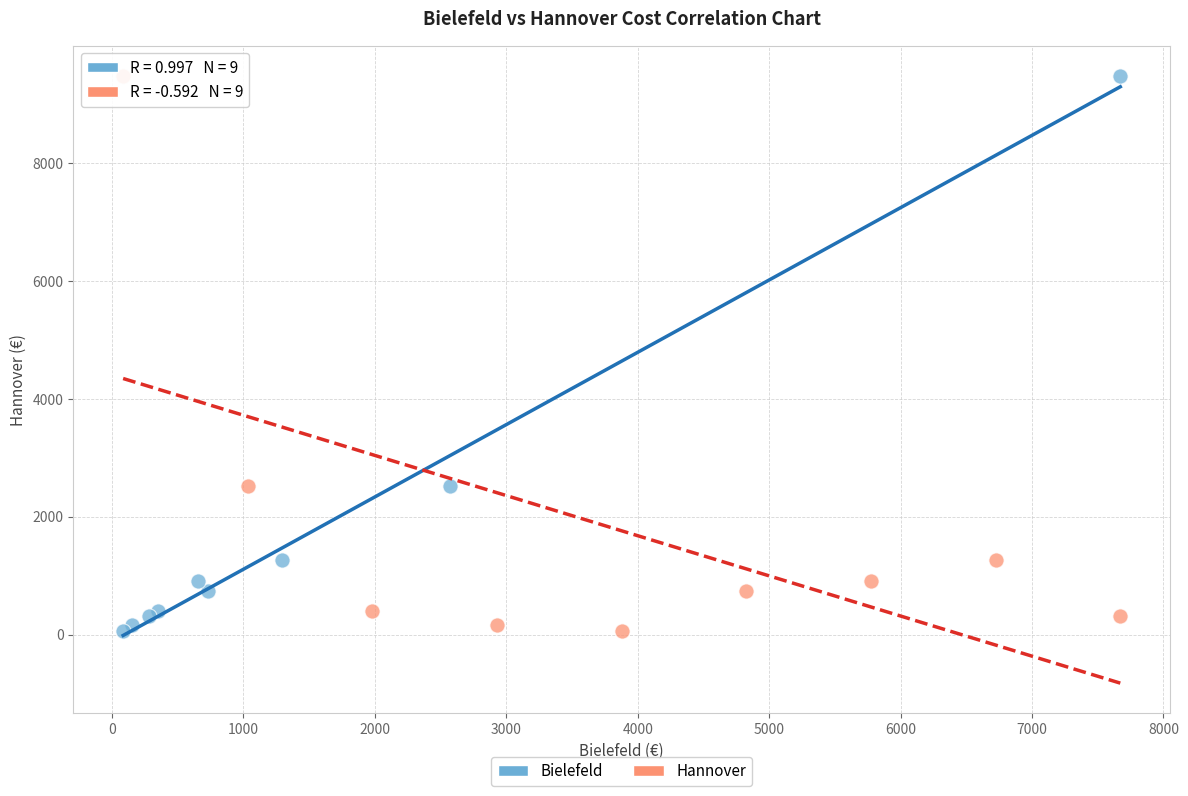

What are all the series names shown in the legend?

Bielefeld, Hannover